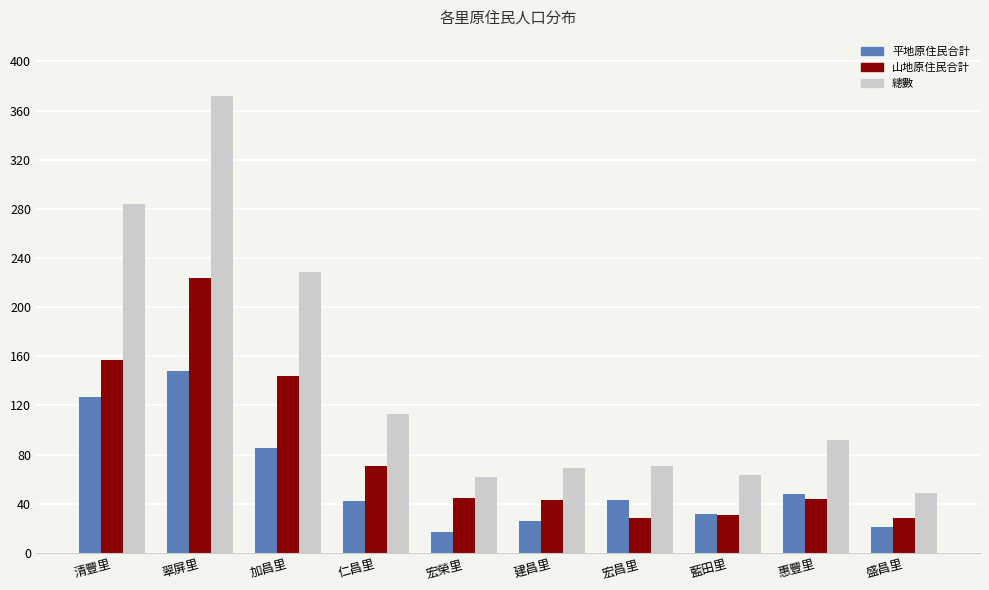

Which series has the widest spread of values?

總數